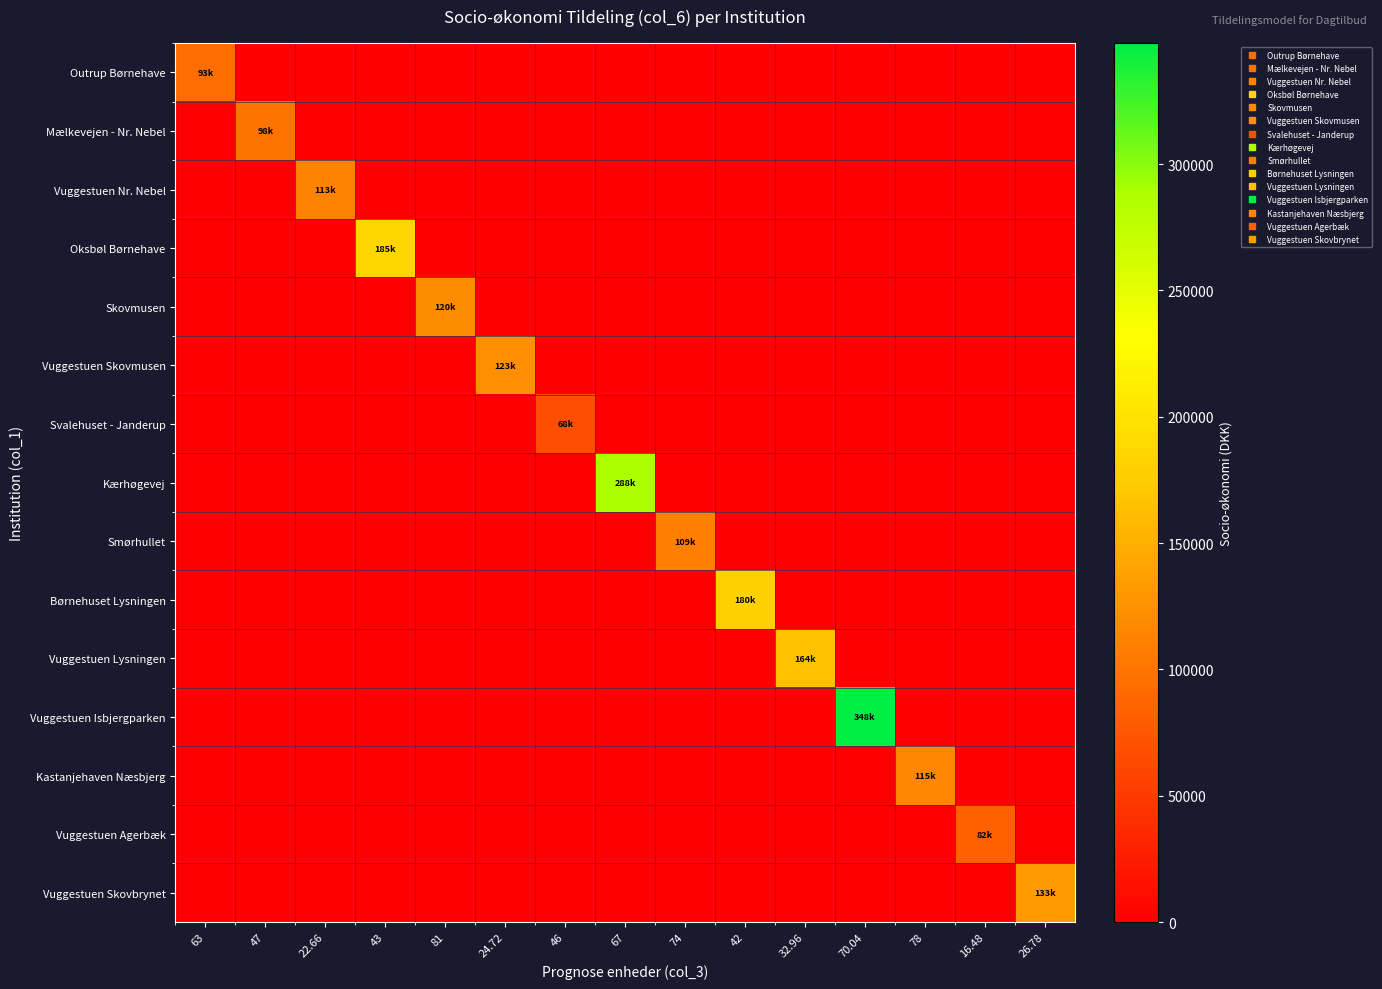

Which category has the lowest value across all series?

47